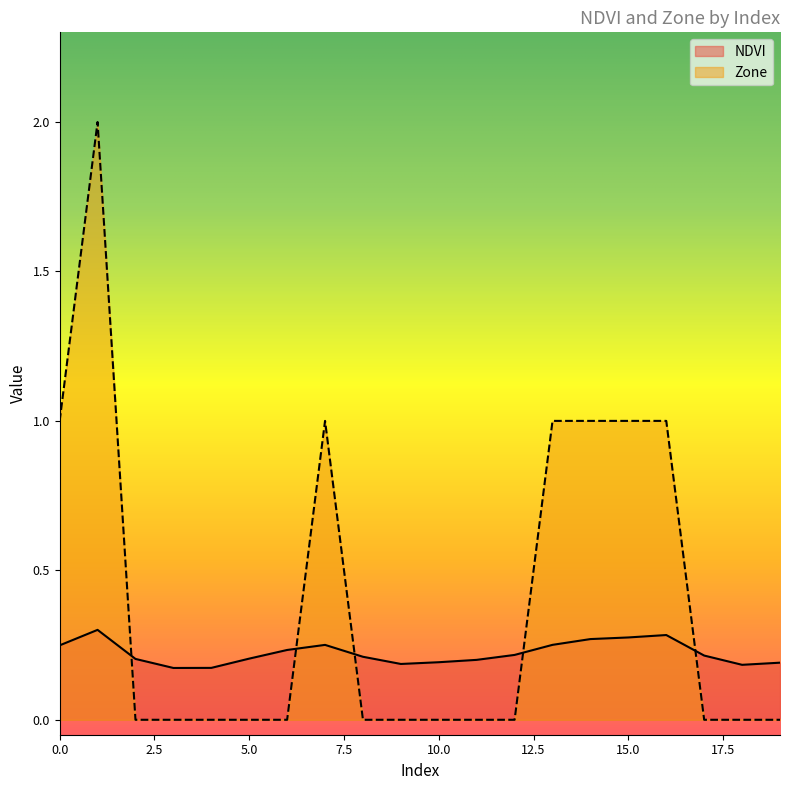

Which series has the largest total across all categories?

Zone